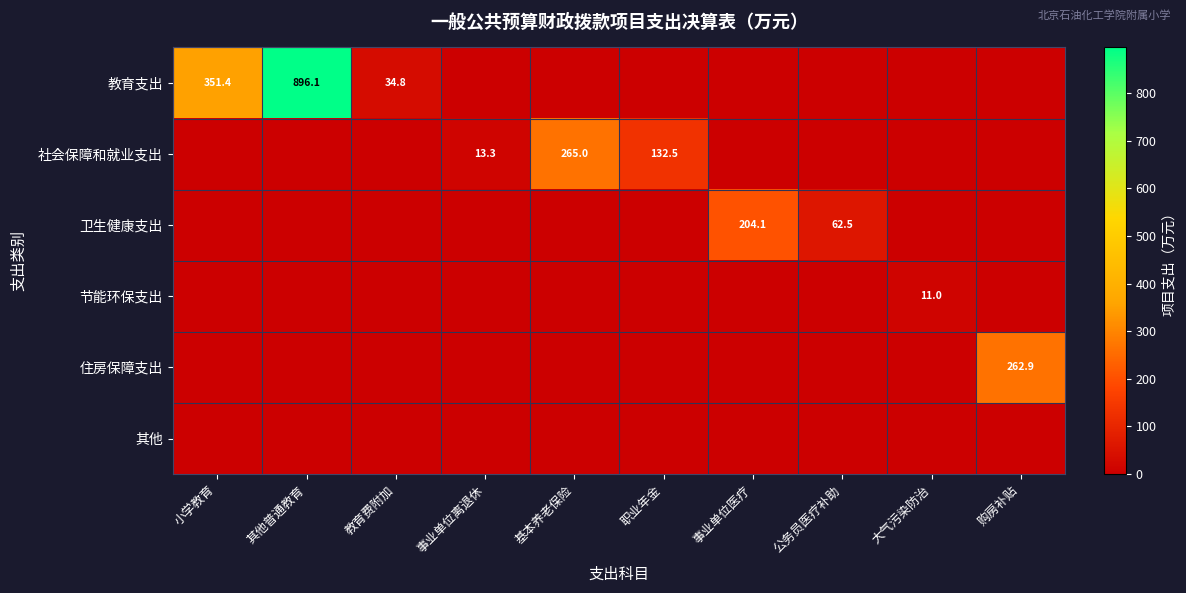

Which has a higher value, 购房补贴 or 大气污染防治?

购房补贴